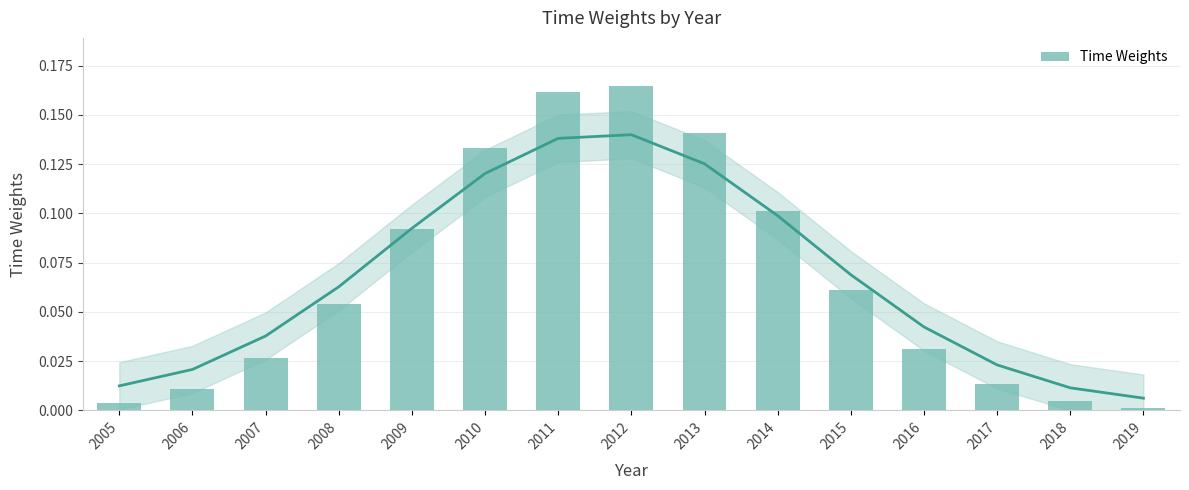

What is the value of the 8th bar from the left?

0.2